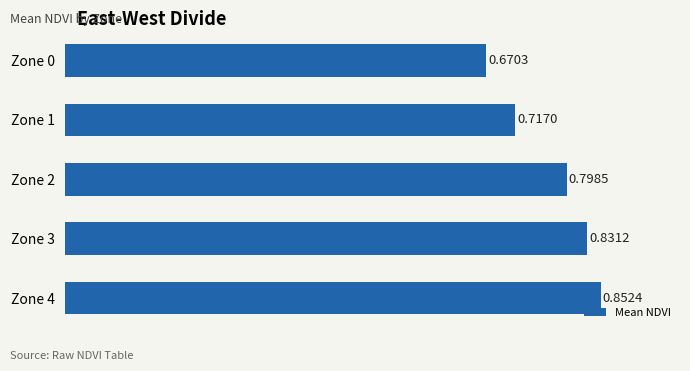

Does the chart contain any negative values?

No